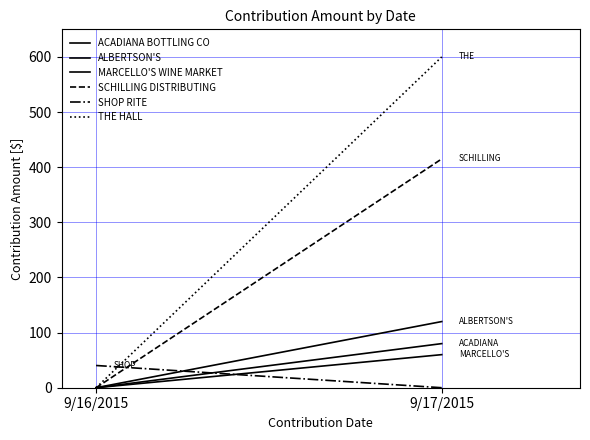

What is the spread (max minus min) of values at 9/17/2015?

600.0